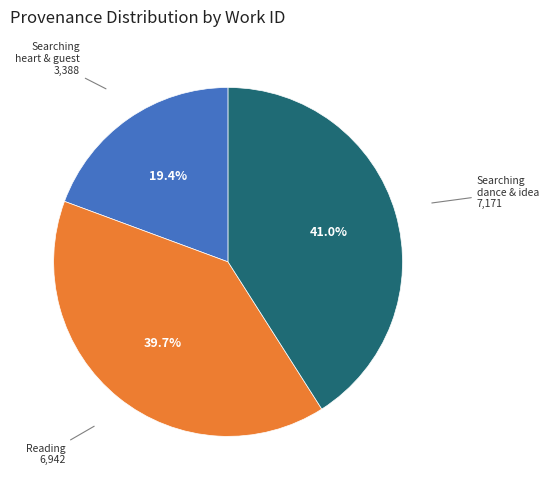

To the nearest percent, what is the difference between the largest and smallest slice percentages?

22%